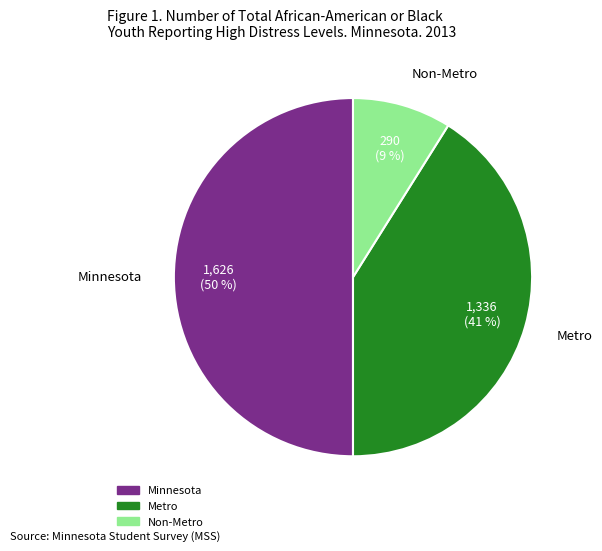

Which slice is the smallest?

Non-Metro